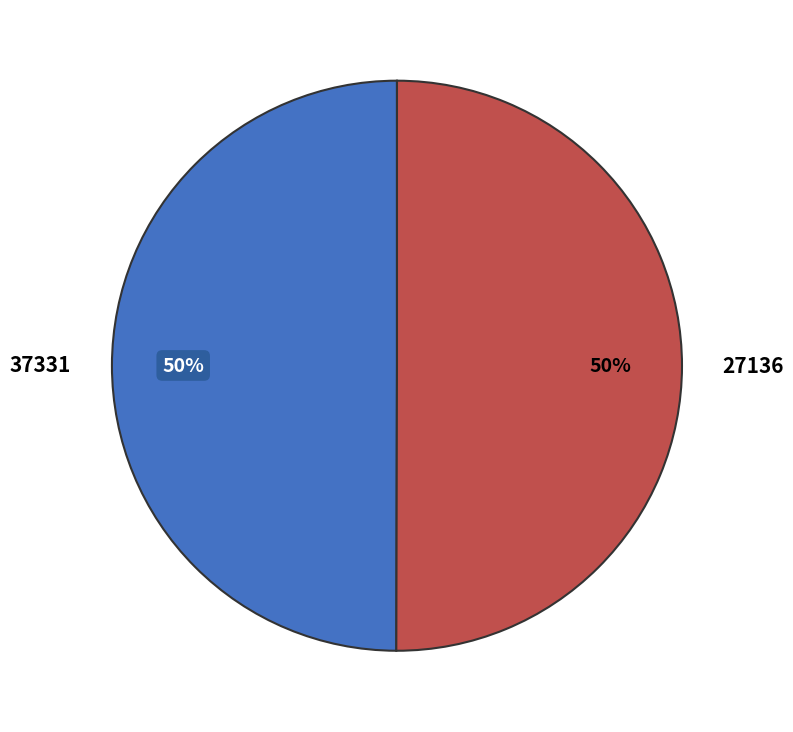

How many segments does this pie chart have?

2